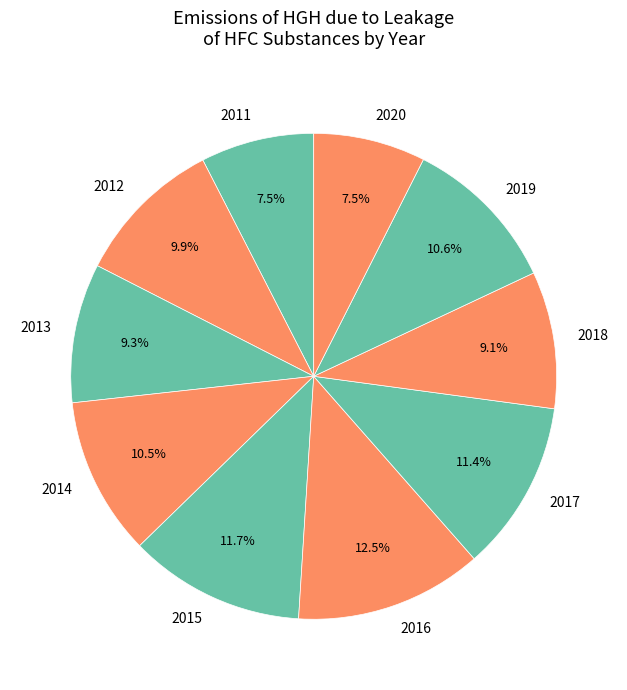

What is the ratio of the value at 2012 to the value at 2015?

0.8